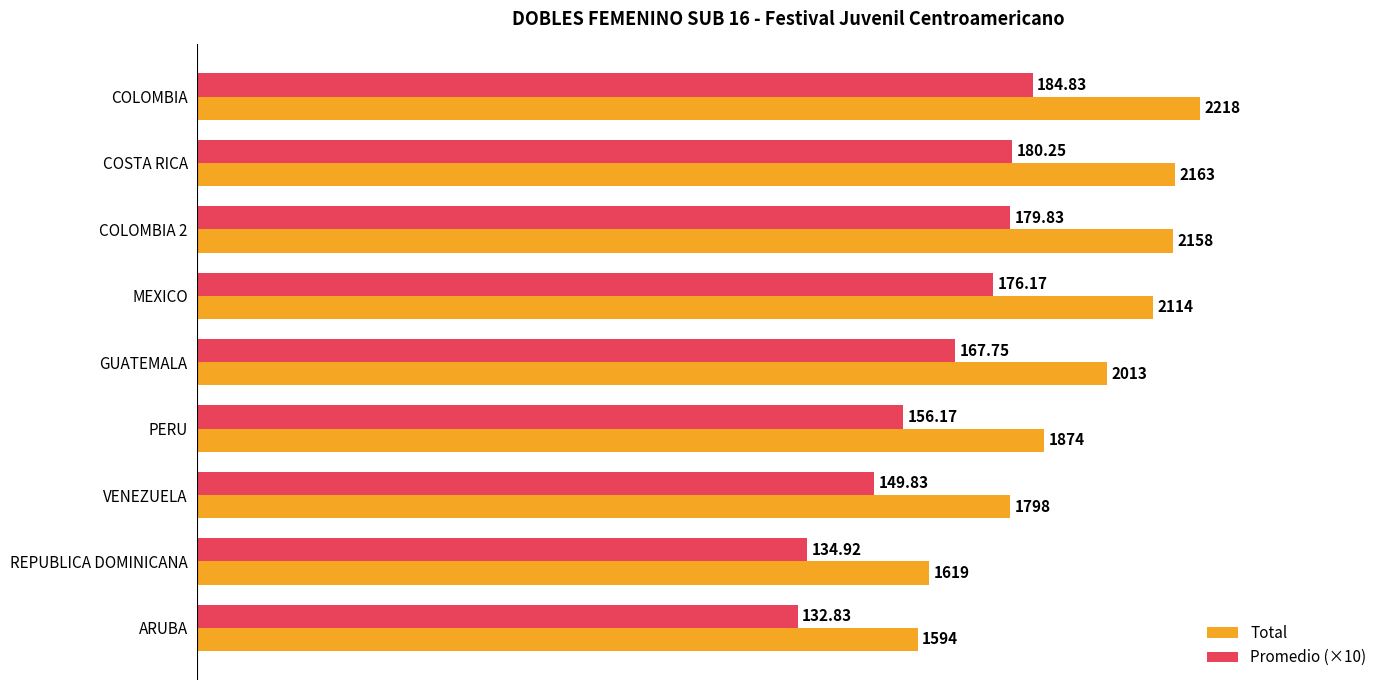

At which label is Total closest to 1906?

PERU